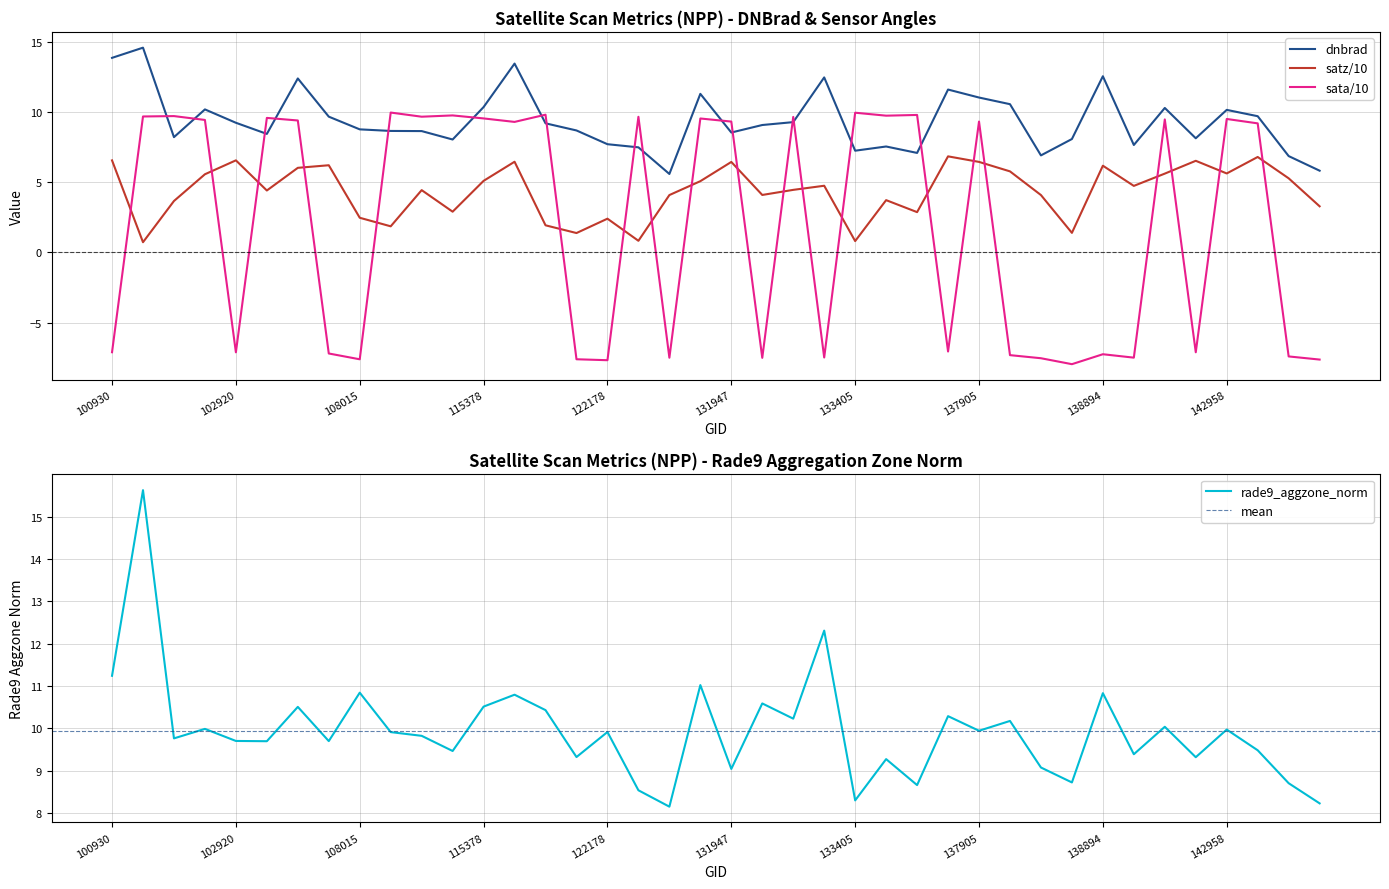

At how many categories does at least one series exceed -6?

40